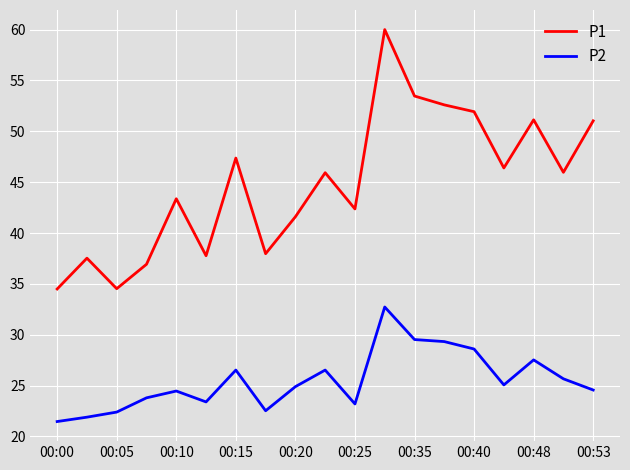

What is the smallest value displayed?

21.5